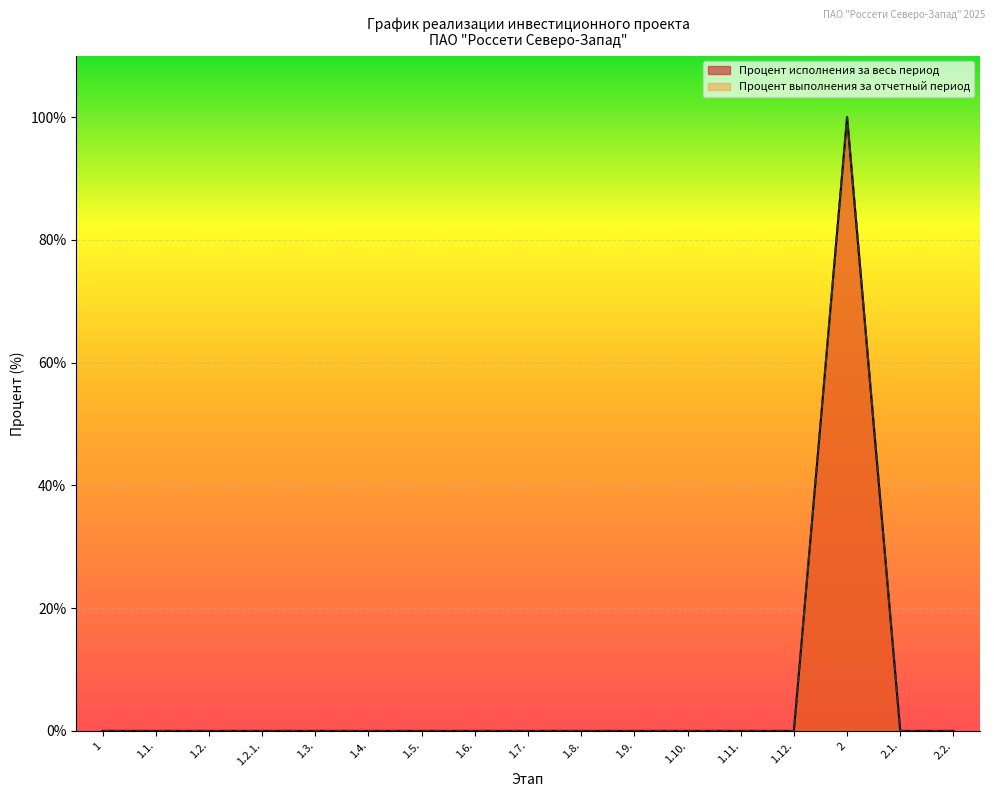

The value of Процент выполнения за отчетный период at 1.2.1. is 0. True or false?

True